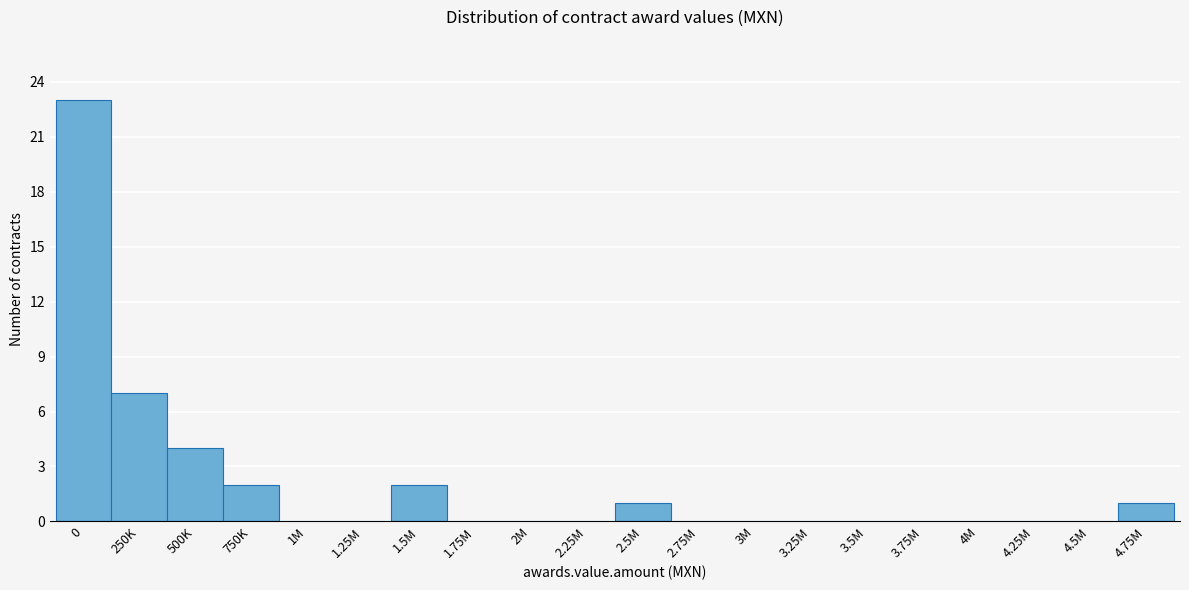

Reading left to right, extract all data points from this chart.

0=23	250K=7	500K=4	750K=2	1M=0	1.25M=0	1.5M=2	1.75M=0	2M=0	2.25M=0	2.5M=1	2.75M=0	3M=0	3.25M=0	3.5M=0	3.75M=0	4M=0	4.25M=0	4.5M=0	4.75M=1